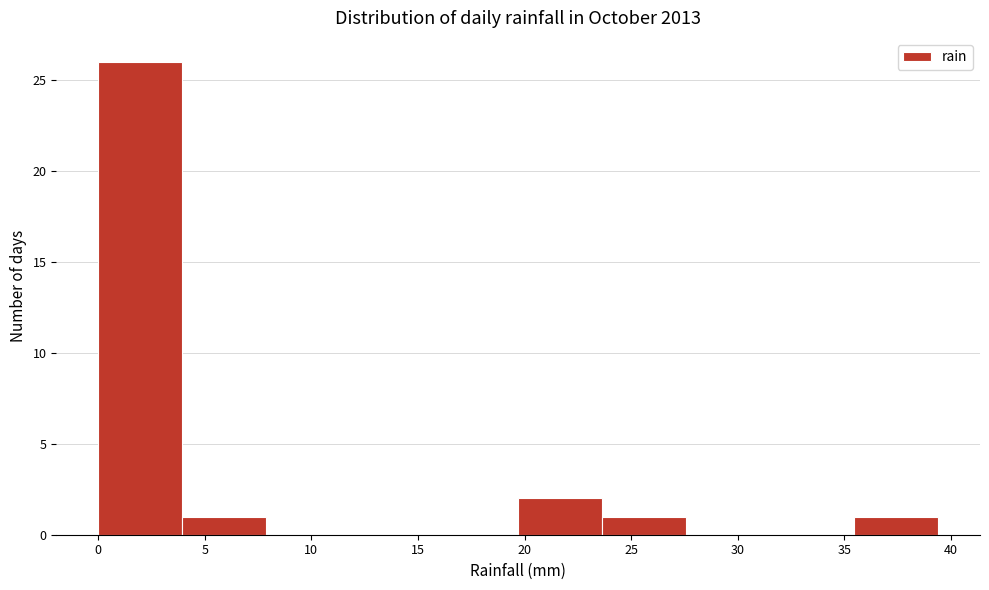

What is the height of the bar covering 4.0 to 8.0 on the x-axis? Neither the bar edges nor the heights are printed on the chart, so give them approximately, as read against the axes.

1